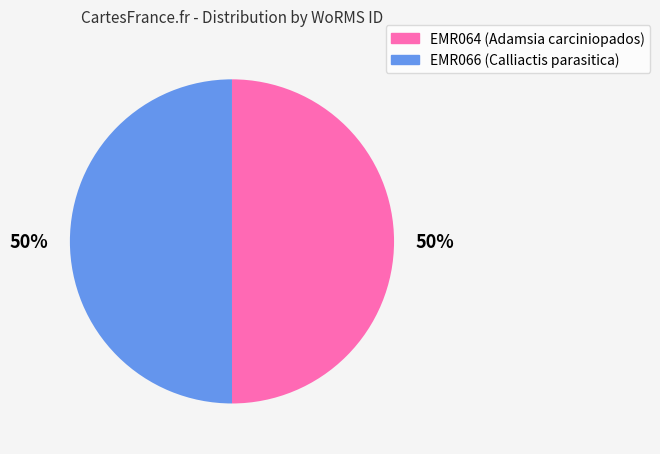

True or false: EMR066 accounts for 60% of the total.

False